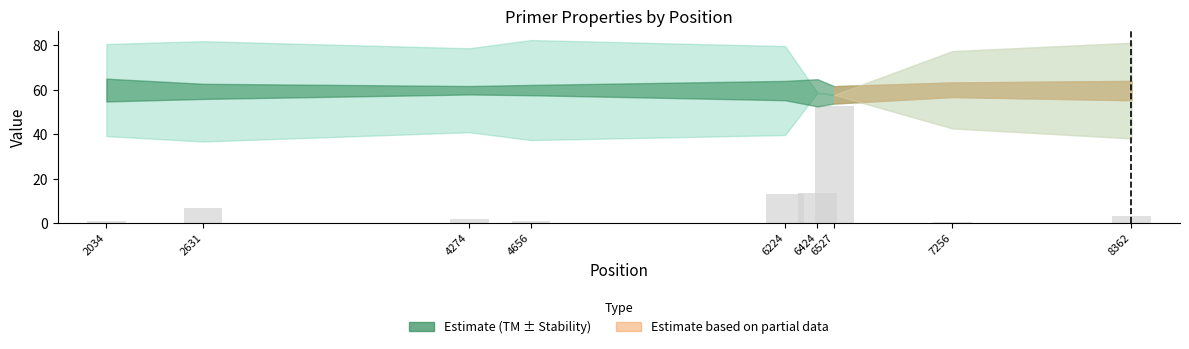

How many data points are above 3?

5